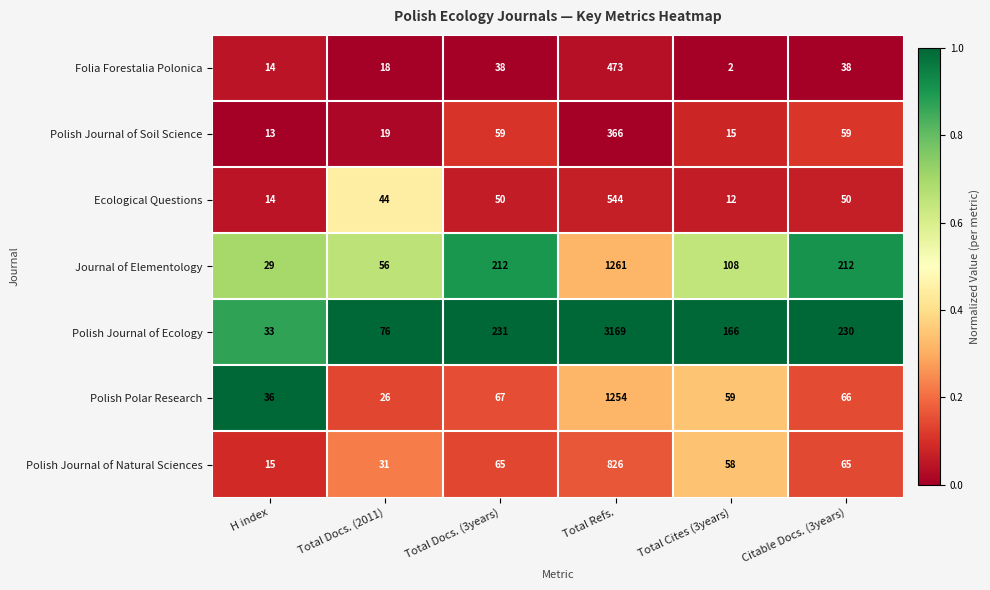

List the series in order of their peak value, highest first.

Polish Journal of Ecology, Journal of Elementology, Polish Polar Research, Polish Journal of Natural Sciences, Ecological Questions, Folia Forestalia Polonica, Polish Journal of Soil Science